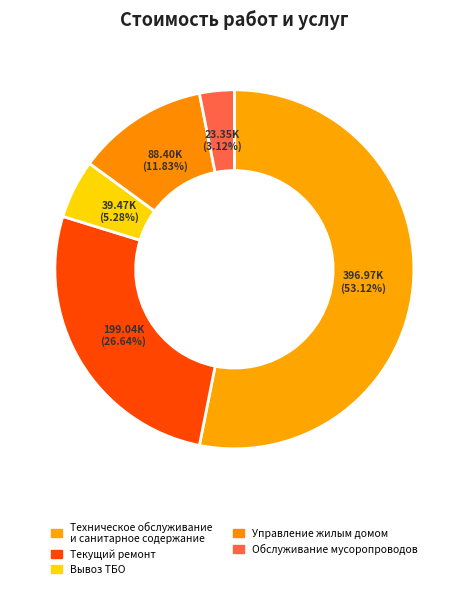

What is the majority slice?

Техническое обслуживание и санитарное содержание